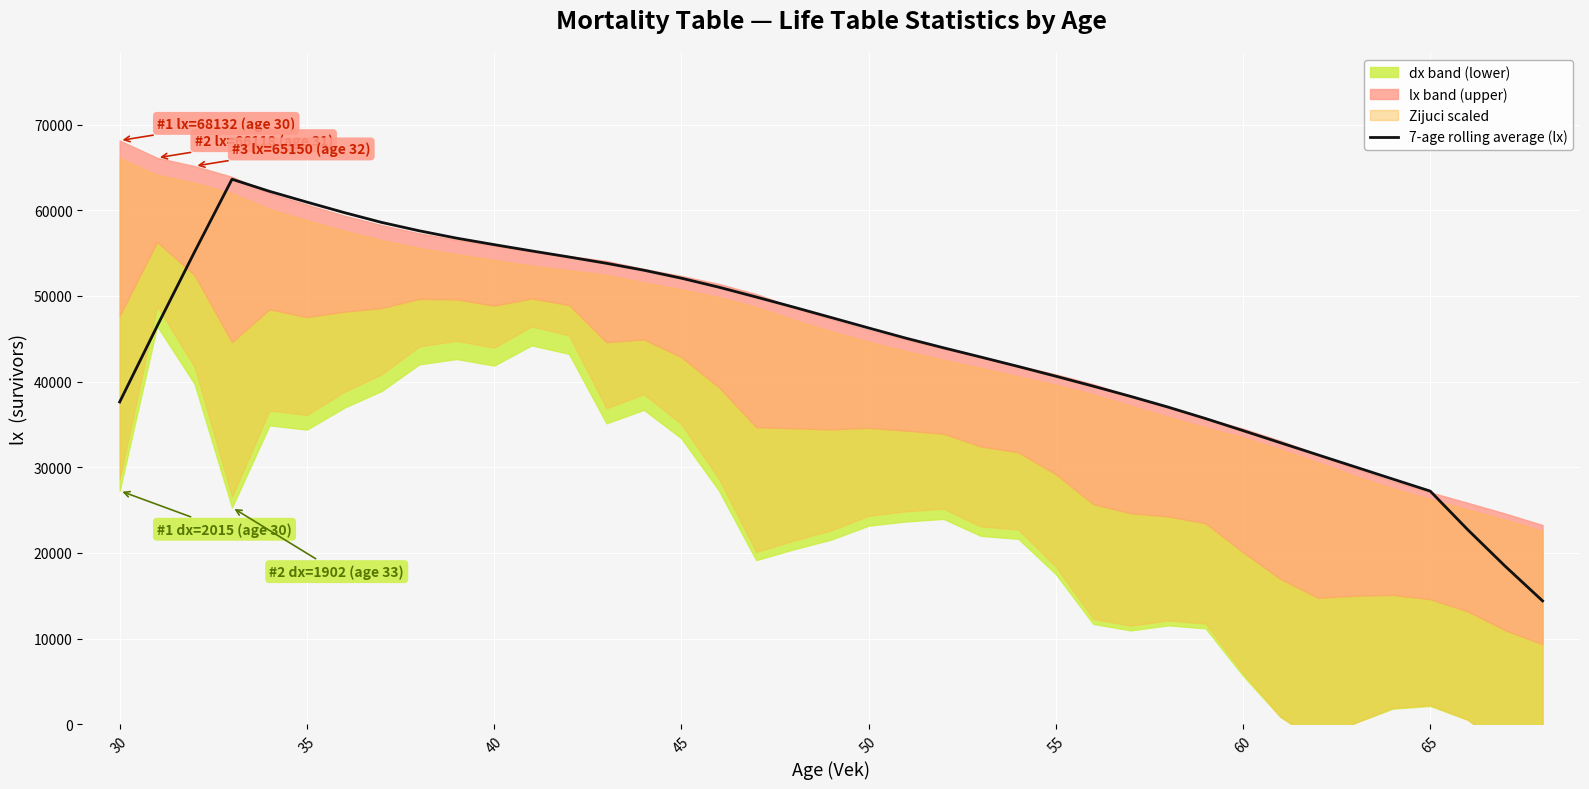

Reading left to right, what are all the values shown in this chart?

37613.7	46470.1	55135.6	63616.2	62205.8	60946.9	59718.6	58571.2	57596.9	56736.4	55980.7	55249.2	54538.3	53801.6	52993.4	52065.1	51014.9	49863.8	48685.3	47473.2	46254.5	45058.5	43938.9	42854.1	41753.6	40621.3	39459.3	38264.6	37014.0	35678.5	34271.5	32852.5	31439.2	30029.2	28613.6	27209.1	22710.4	18447.2	14393.1